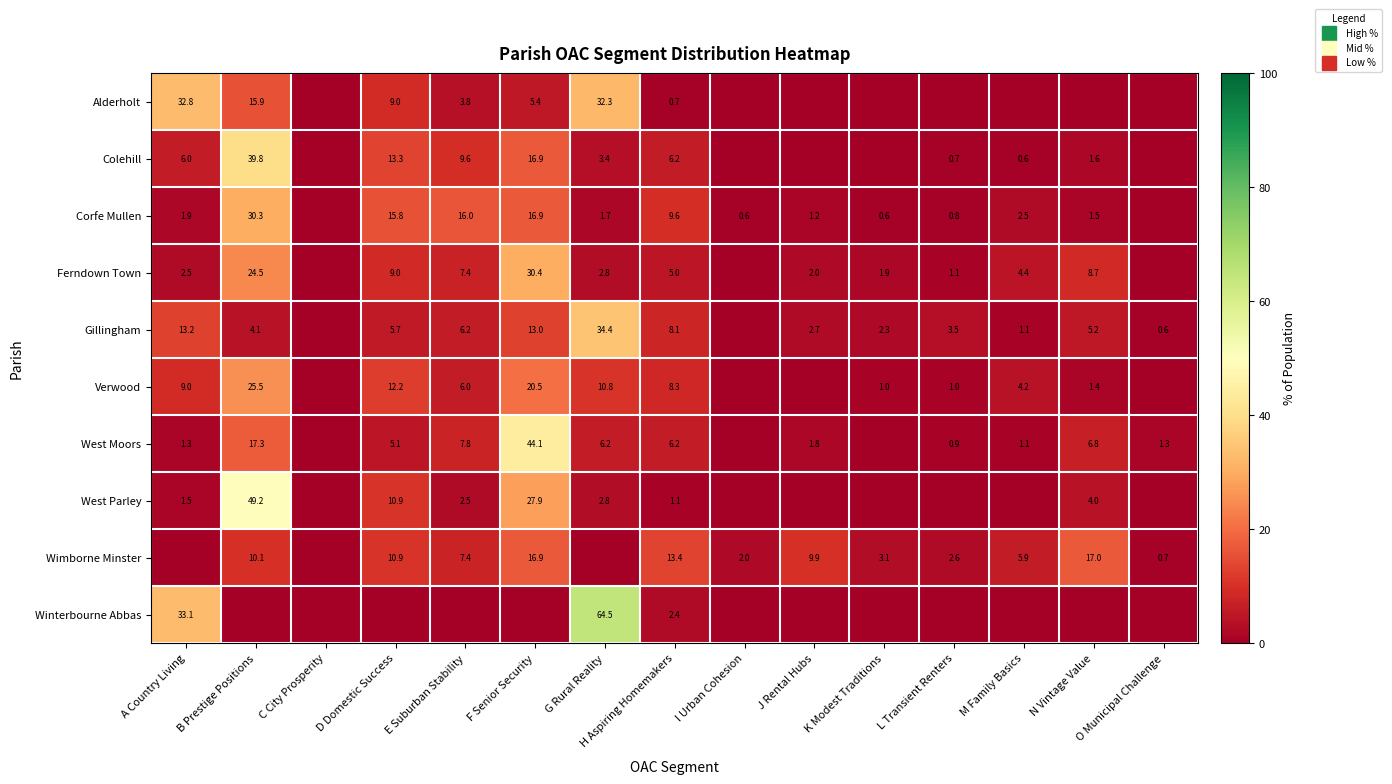

Is the value of Verwood at G Rural Reality greater than the value of Wimborne Minster at K Modest Traditions?

Yes